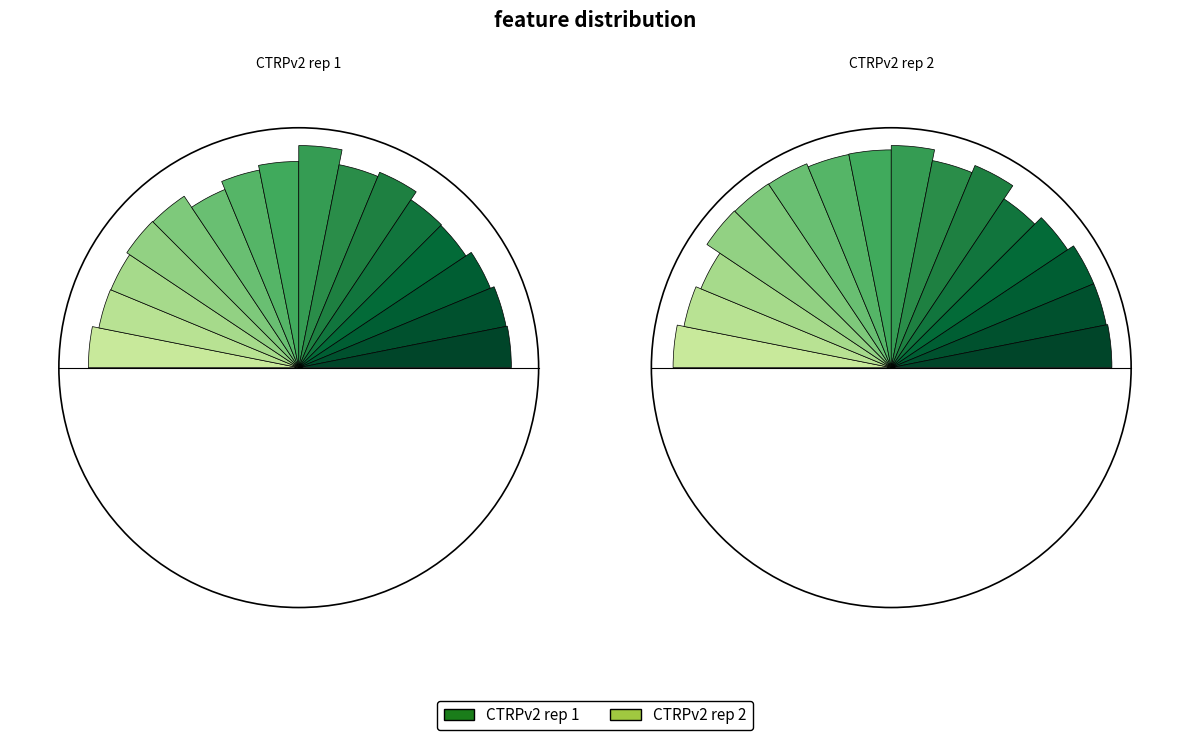

The 8 slice represents 1% of the pie. True or false?

False